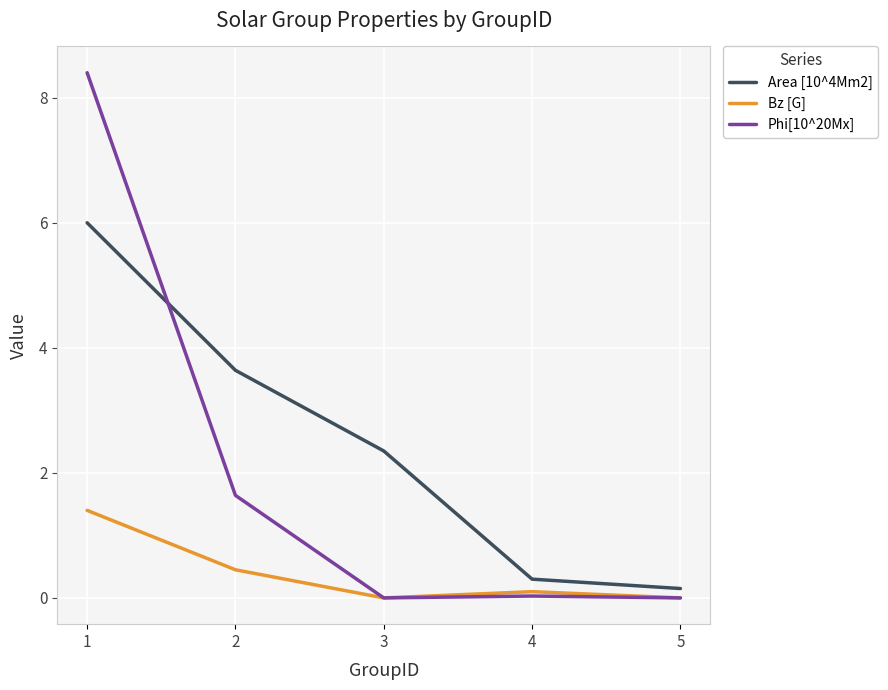

What is the sum of all Phi[10^20Mx] values?

10.1